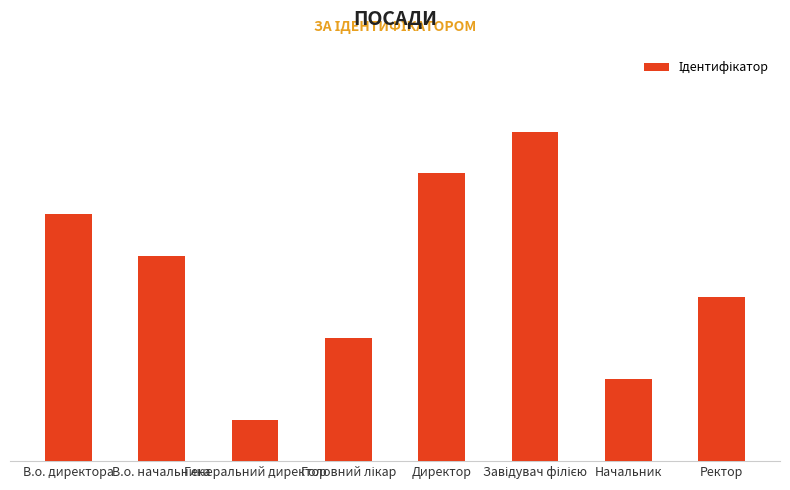

Where does the data first go above 5?

В.о. директора